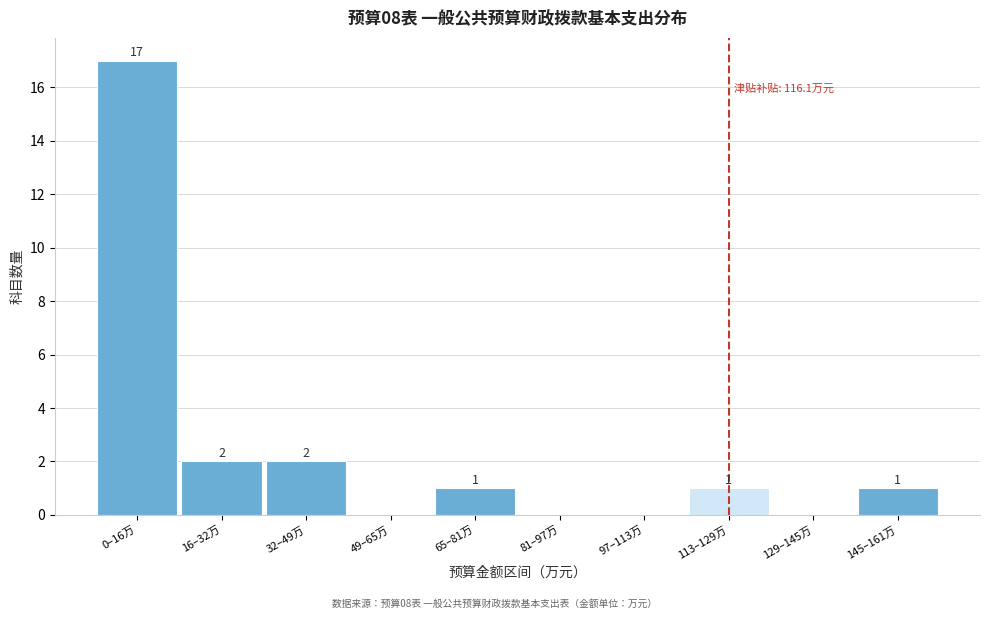

Reading left to right, transcribe all the data shown in this chart.

0–16万=17	16–32万=2	32–49万=2	49–65万=0	65–81万=1	81–97万=0	97–113万=0	113–129万=1	129–145万=0	145–161万=1